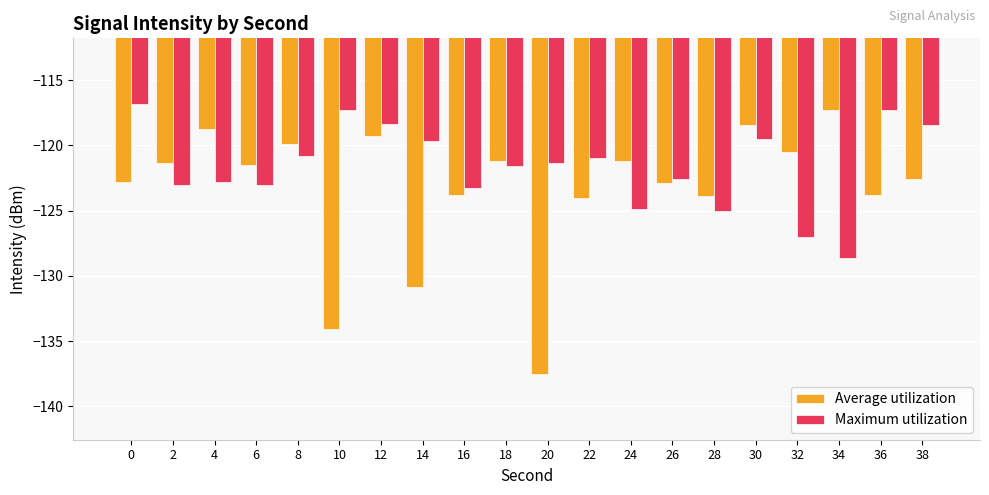

What is the smallest value displayed?

-137.5